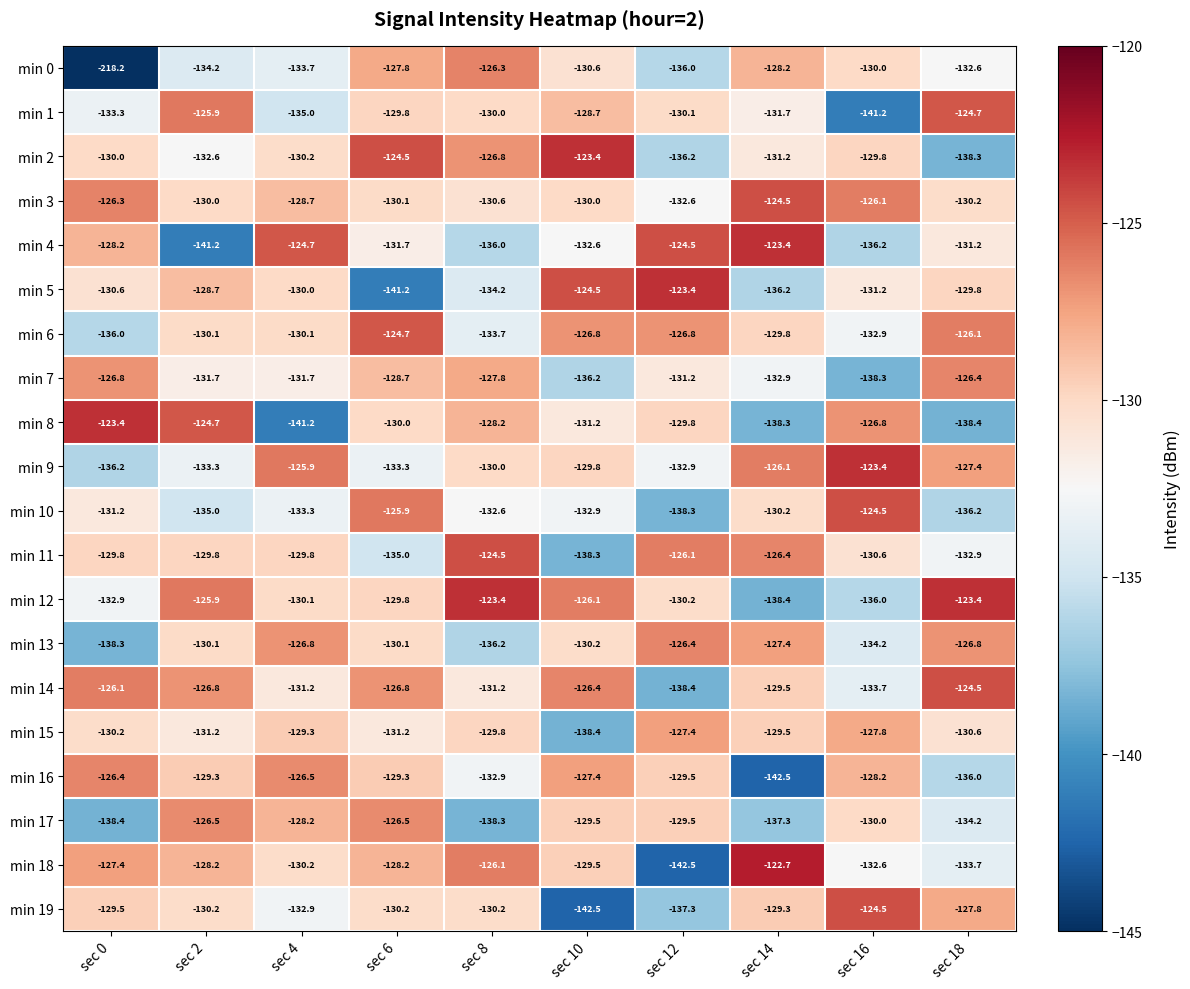

Is it true that min 7 equals -35.4 at sec 18?

False